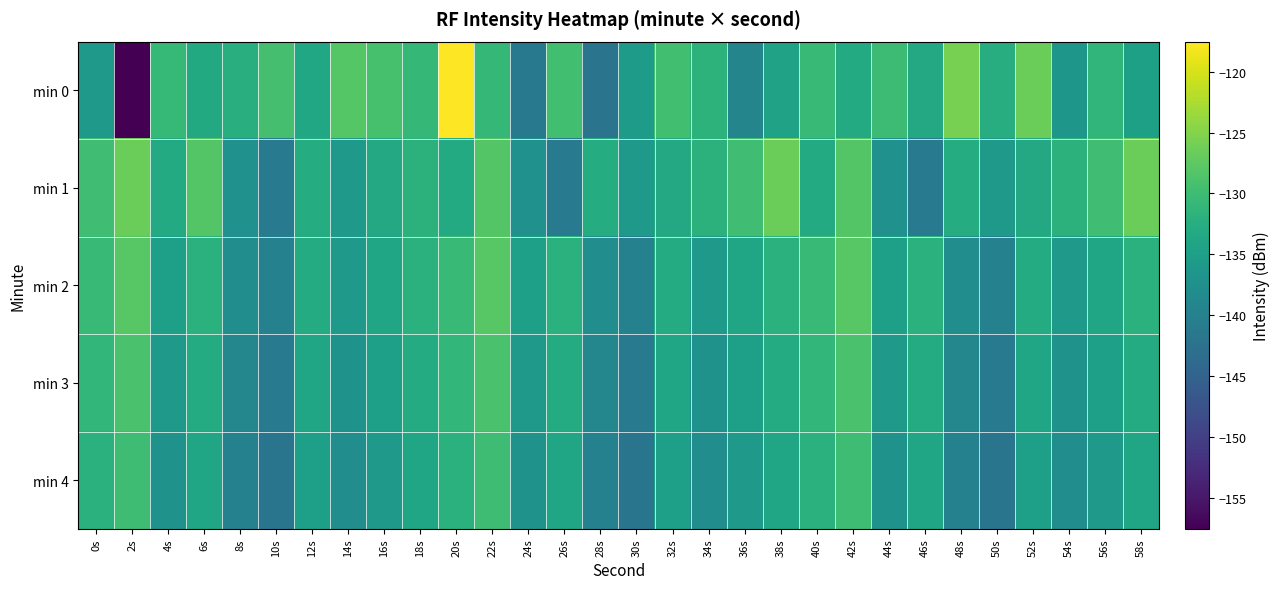

Which series has the widest spread of values?

min 0